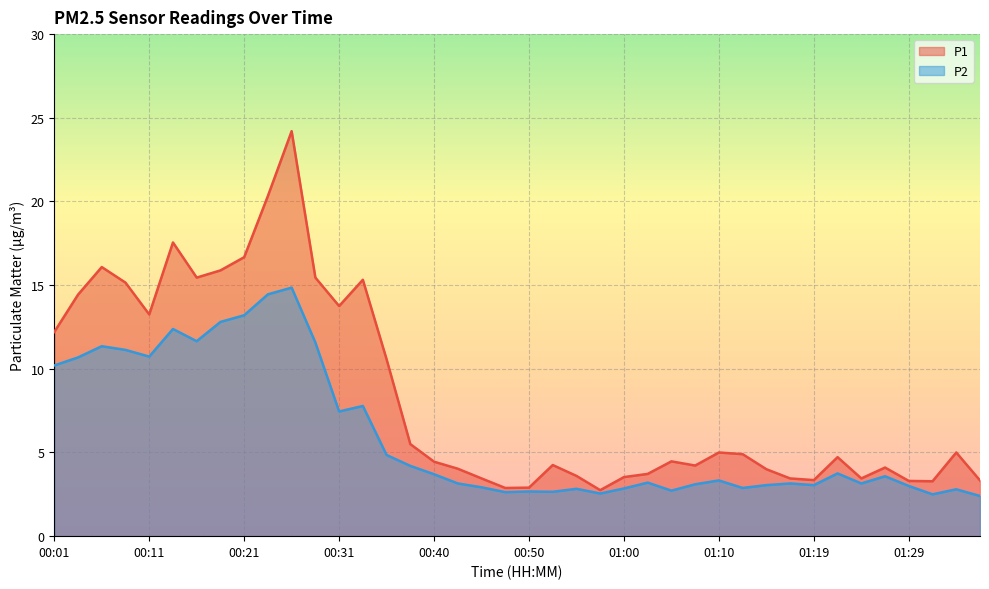

Reading right to left, extract all data points from this chart.

P1: 3.3	5.0	3.3	3.3	4.1	3.5	4.7	3.4	3.5	4.0	4.9	5.0	4.2	4.5	3.7	3.5	2.8	3.6	4.2	2.9	2.9	3.5	4.0	4.5	5.5	10.6	15.3	13.8	15.4	24.2	20.3	16.7	15.9	15.4	17.6	13.2	15.2	16.1	14.4	12.2
P2: 2.4	2.8	2.5	3.0	3.6	3.1	3.8	3.0	3.1	3.0	2.9	3.3	3.1	2.7	3.2	2.9	2.5	2.8	2.6	2.7	2.6	2.9	3.1	3.7	4.2	4.8	7.8	7.5	11.6	14.8	14.4	13.2	12.8	11.7	12.4	10.7	11.1	11.3	10.7	10.2